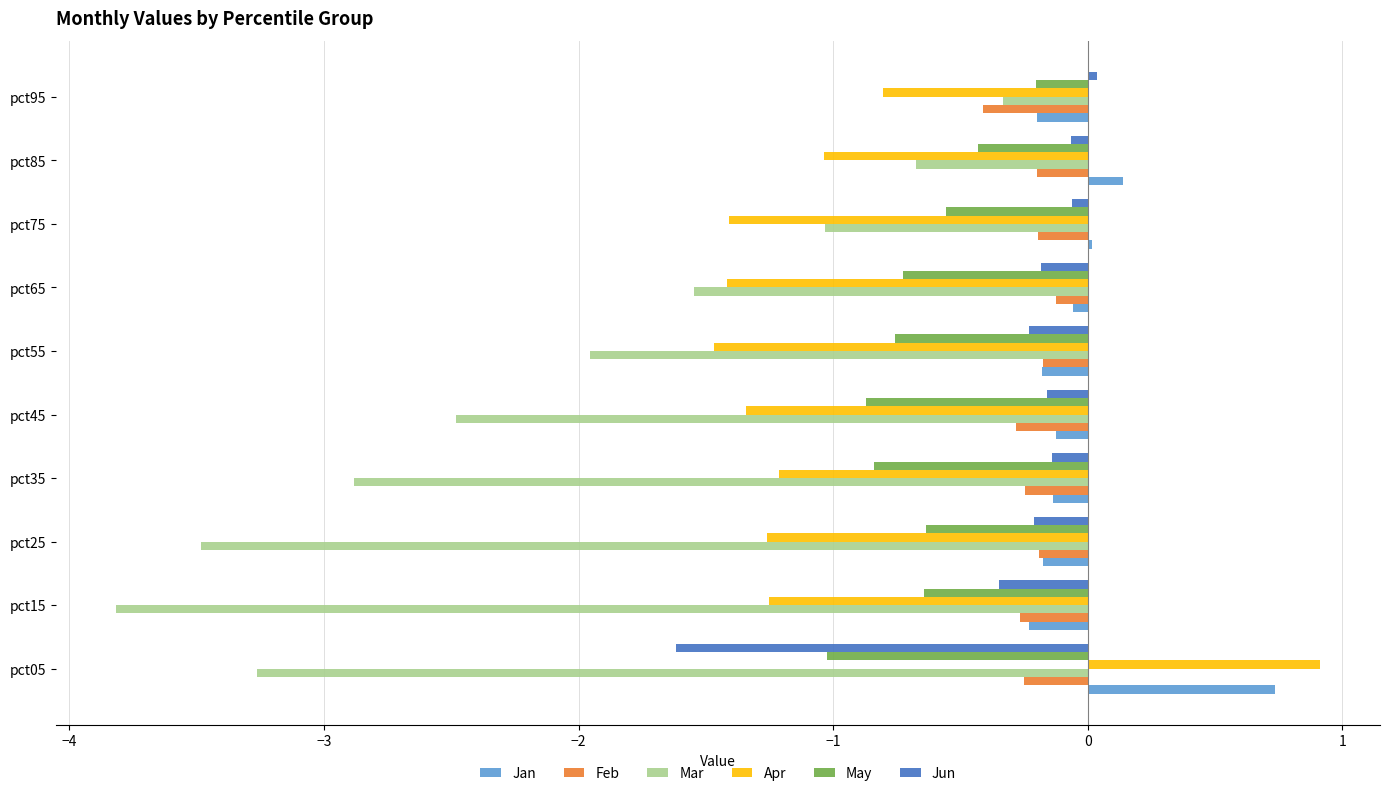

What are all the series names shown in the legend?

Jan, Feb, Mar, Apr, May, Jun